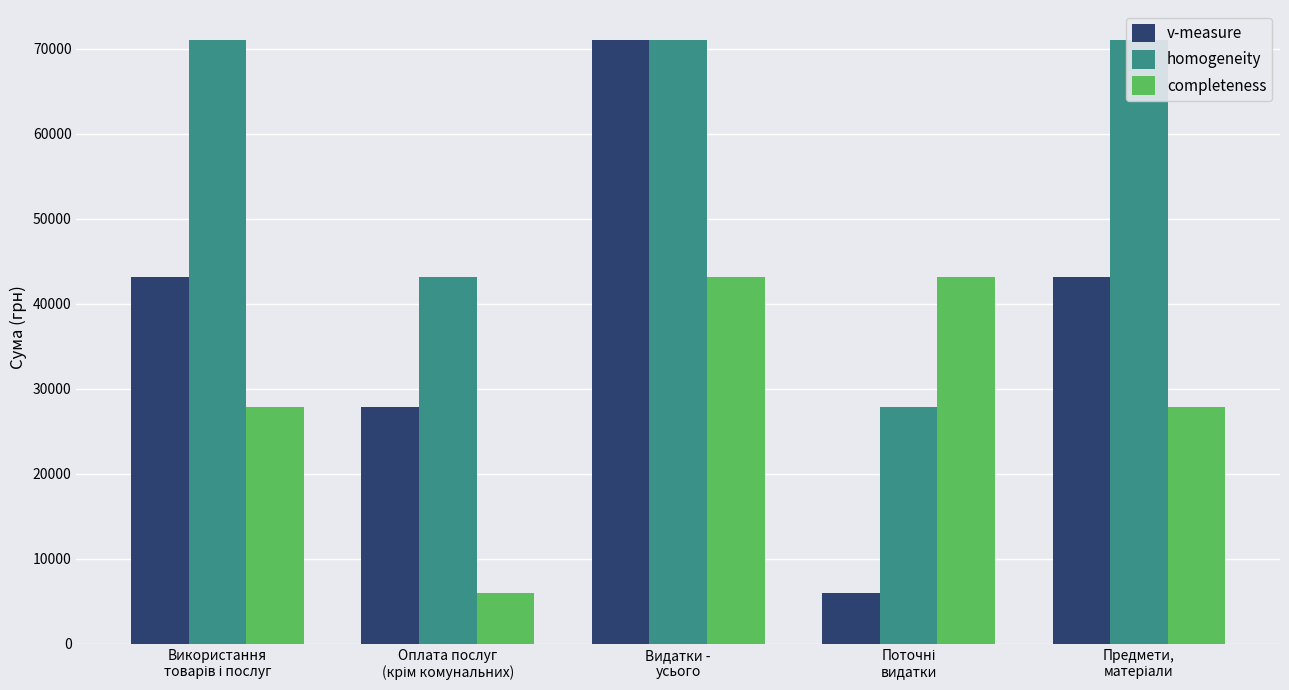

What is the label of the 1st bar from the left?

Використання
товарів і послуг